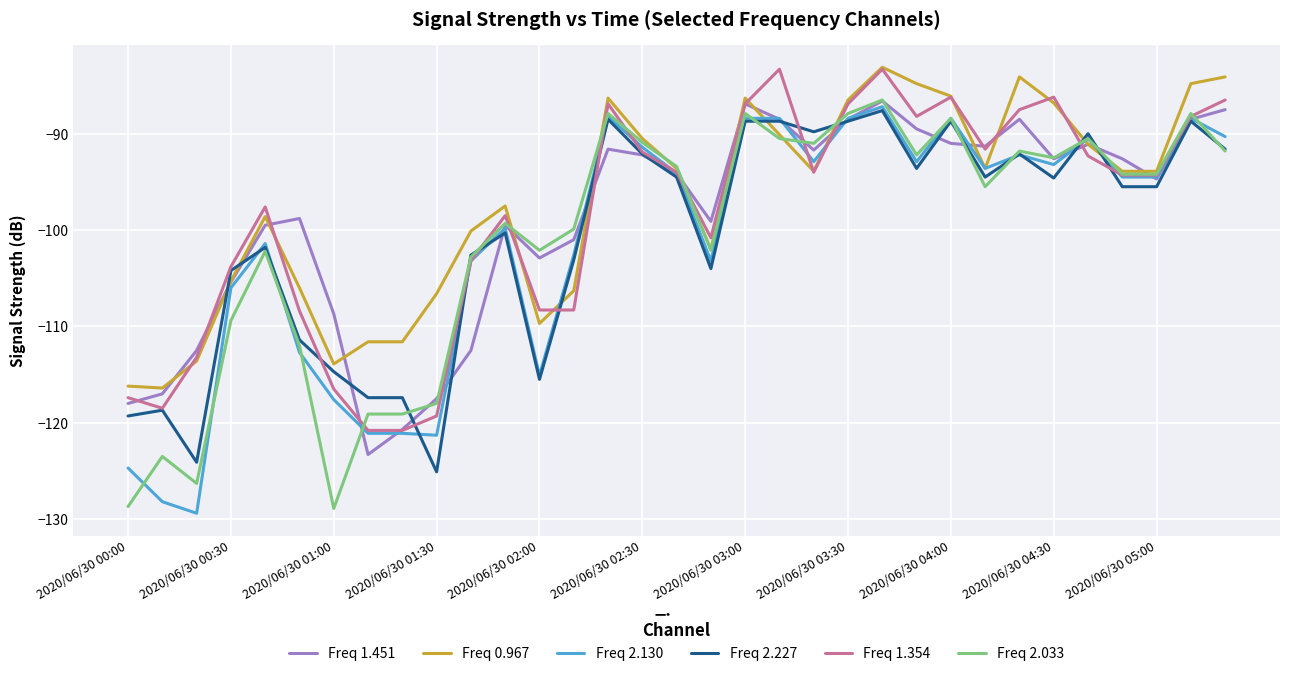

What is the greatest value displayed?

-83.1